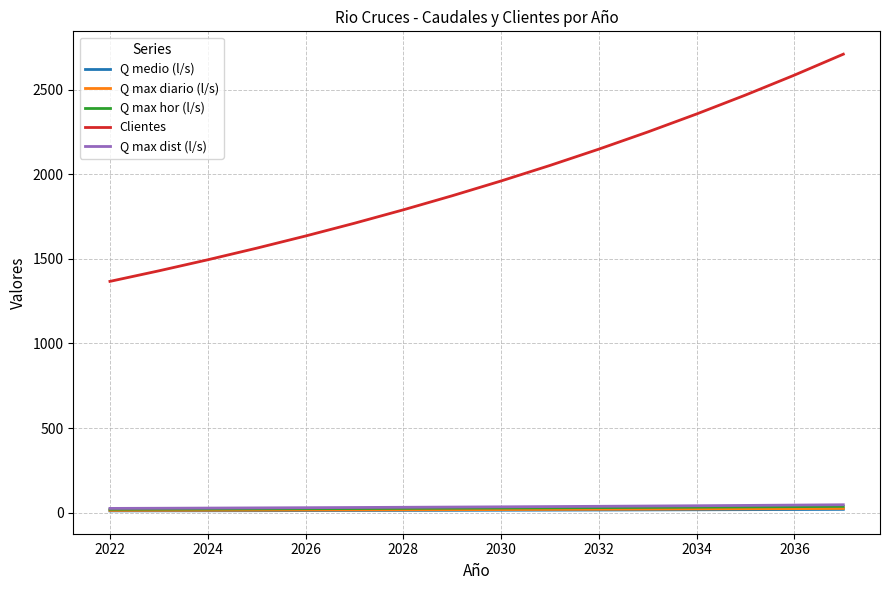

Which series has the largest range (max minus min)?

Clientes